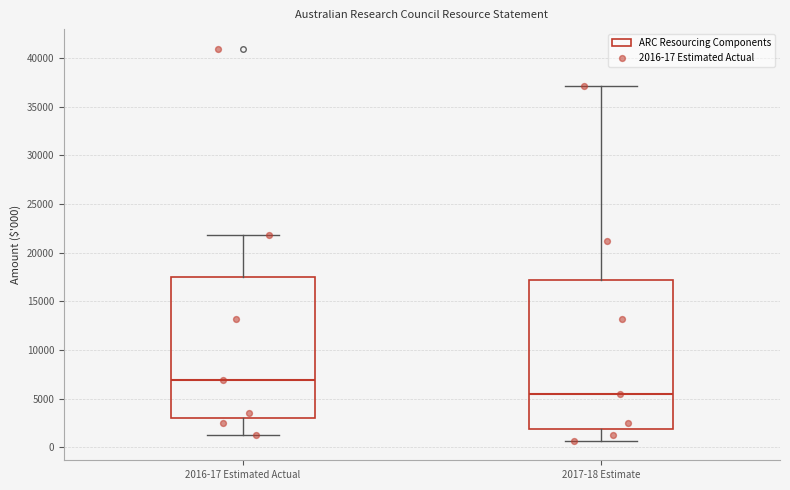

Reading left to right, read every box against the y-axis: the position of its median line, the range the box covers, and the ends of its whiskers. The values are not printed on the chart, so give them approximately, as read against the axis.

2016-17 Estimated Actual: median 7000, box 3000 to 17500, whiskers 1500 to 22000
2017-18 Estimate: median 5500, box 2000 to 17000, whiskers 500 to 37000